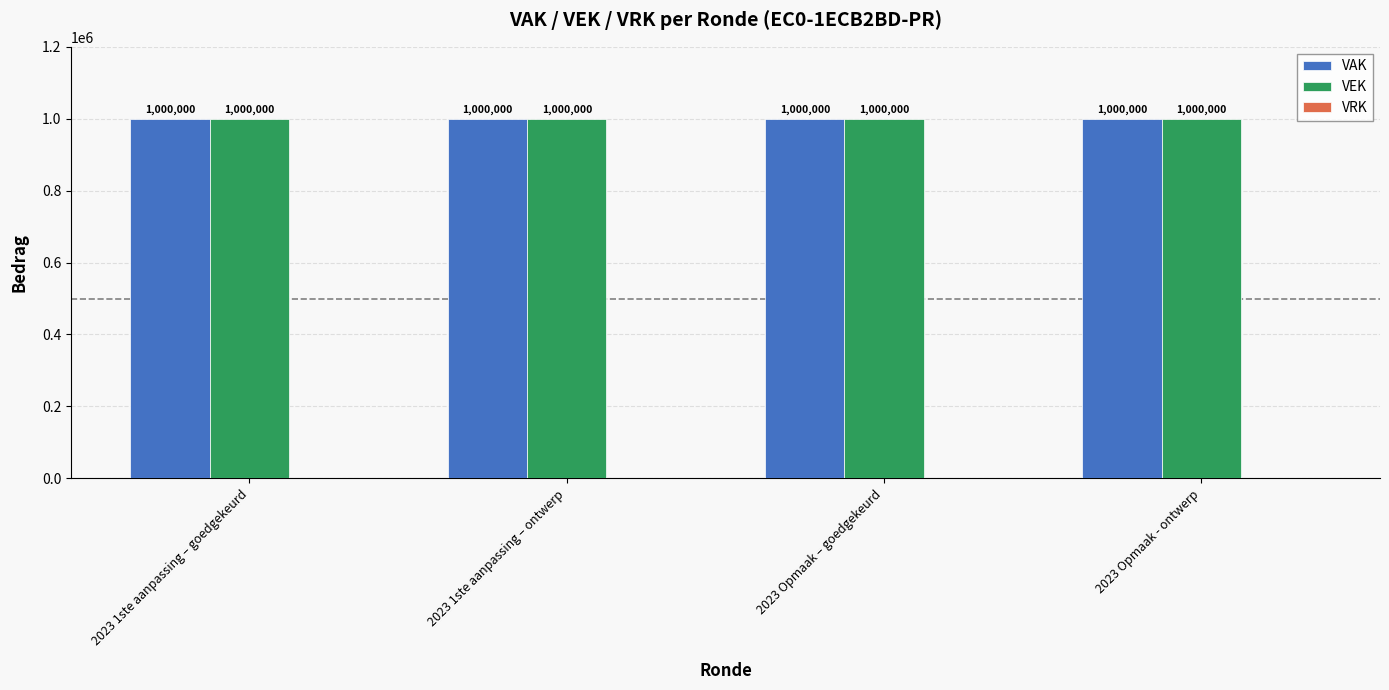

Are the bars grouped side by side (vs. stacked)?

Yes